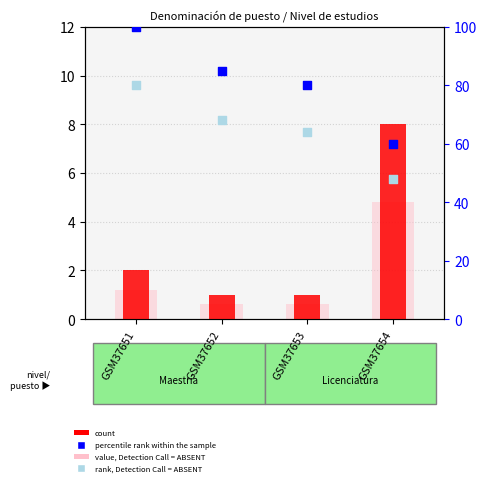

At which category is the sum across all series the highest?

GSM37651